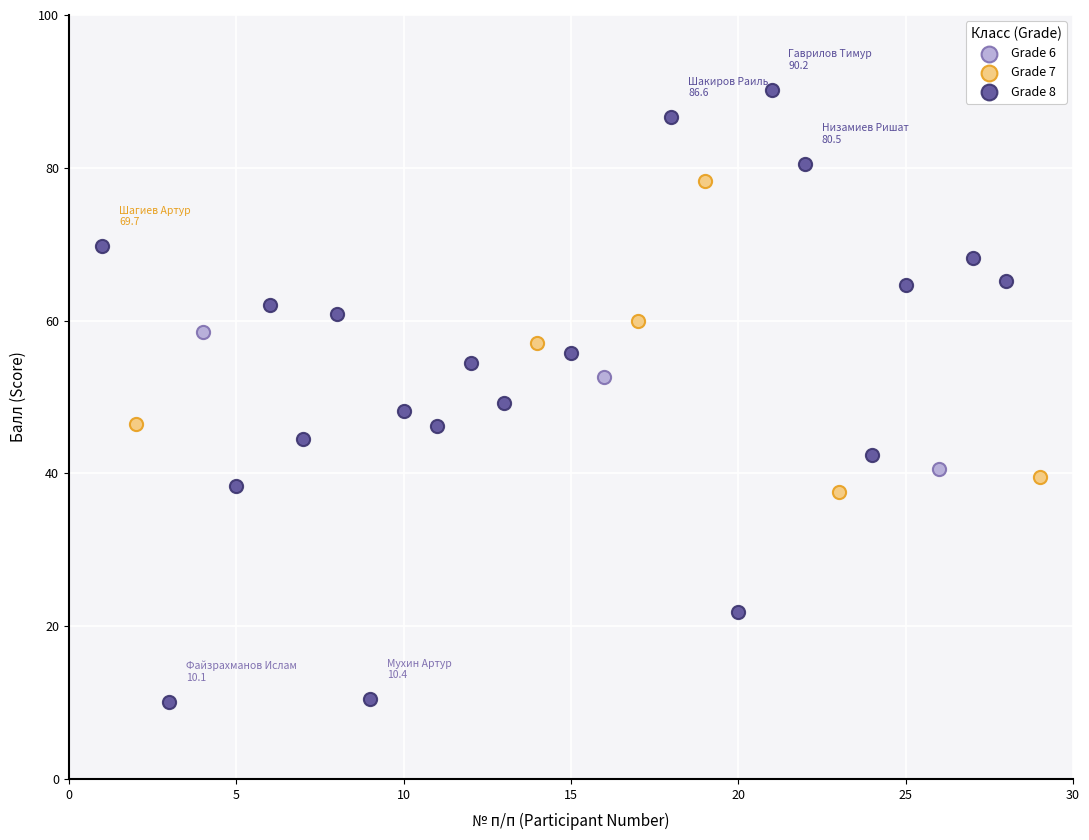

Which series contains the highest Y value?

Grade 8